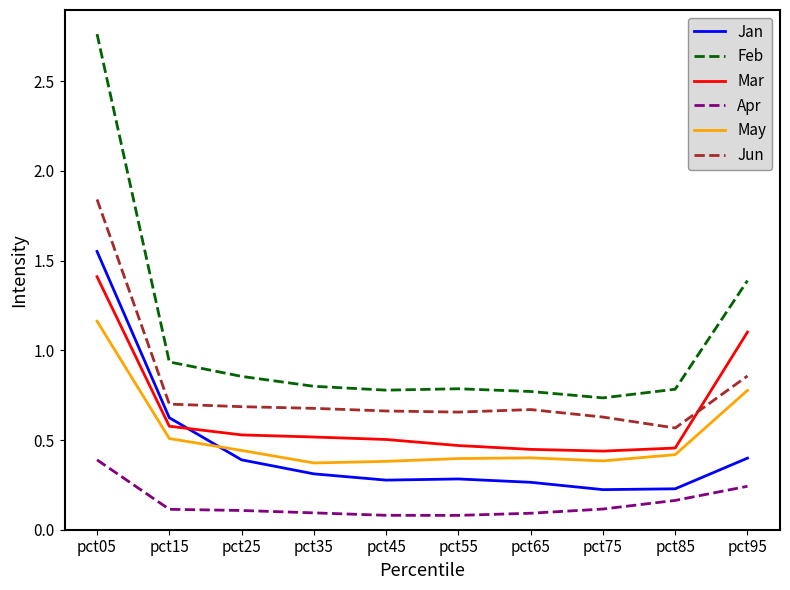

What is the smallest value displayed?

0.1